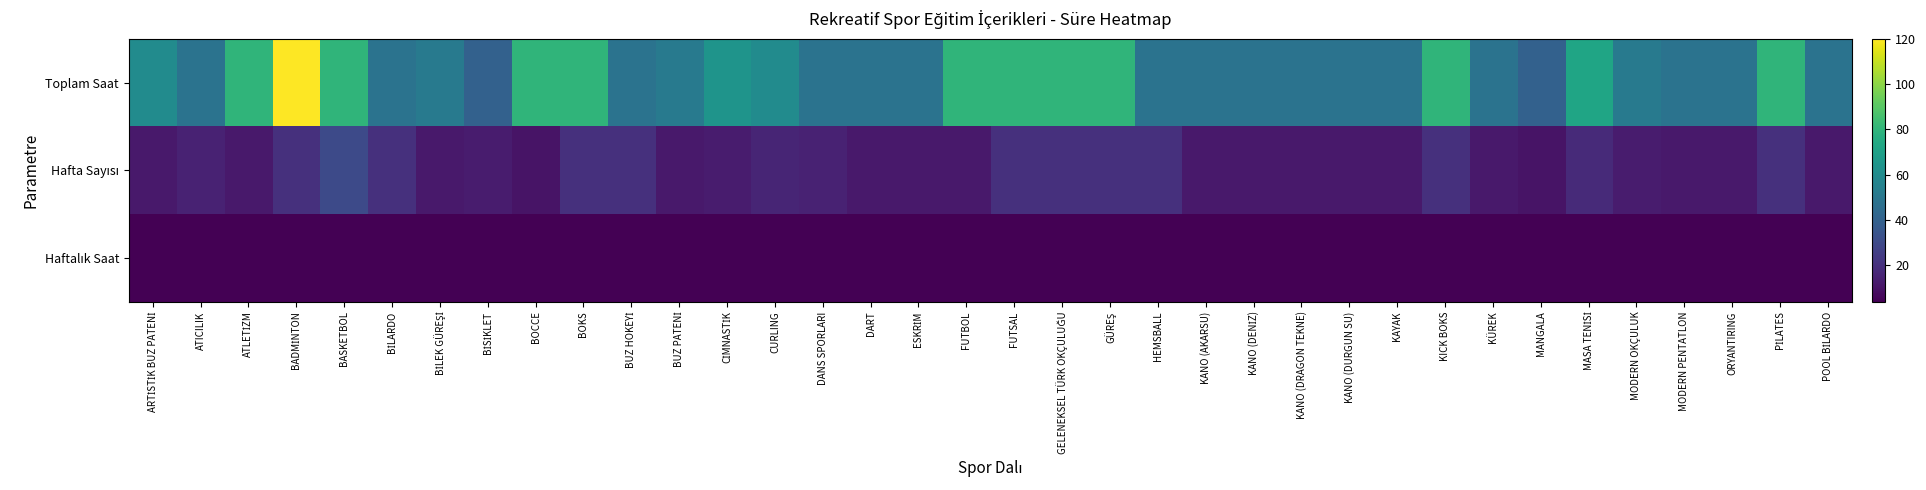

At how many categories does at least one series exceed 51?

18